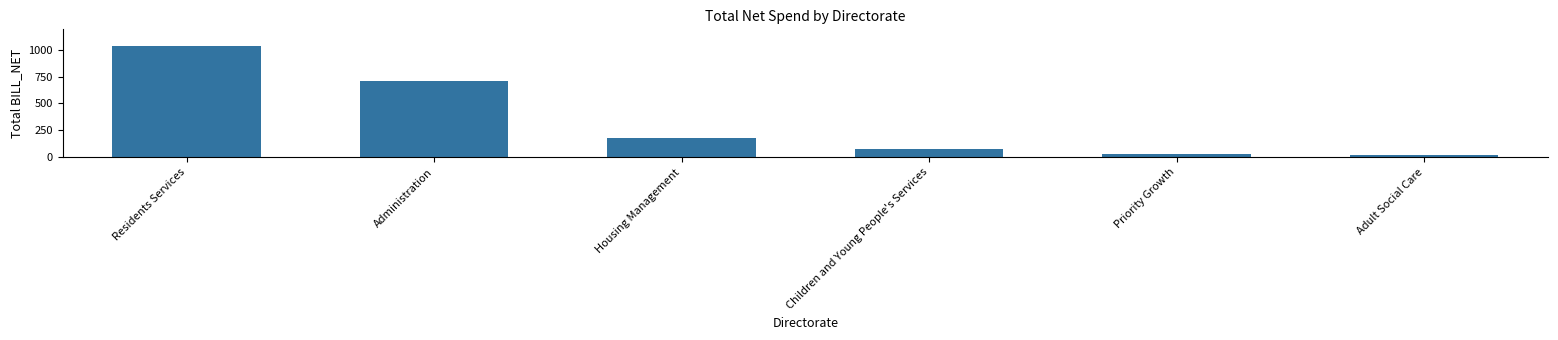

Which category has the highest value across all series?

Residents Services